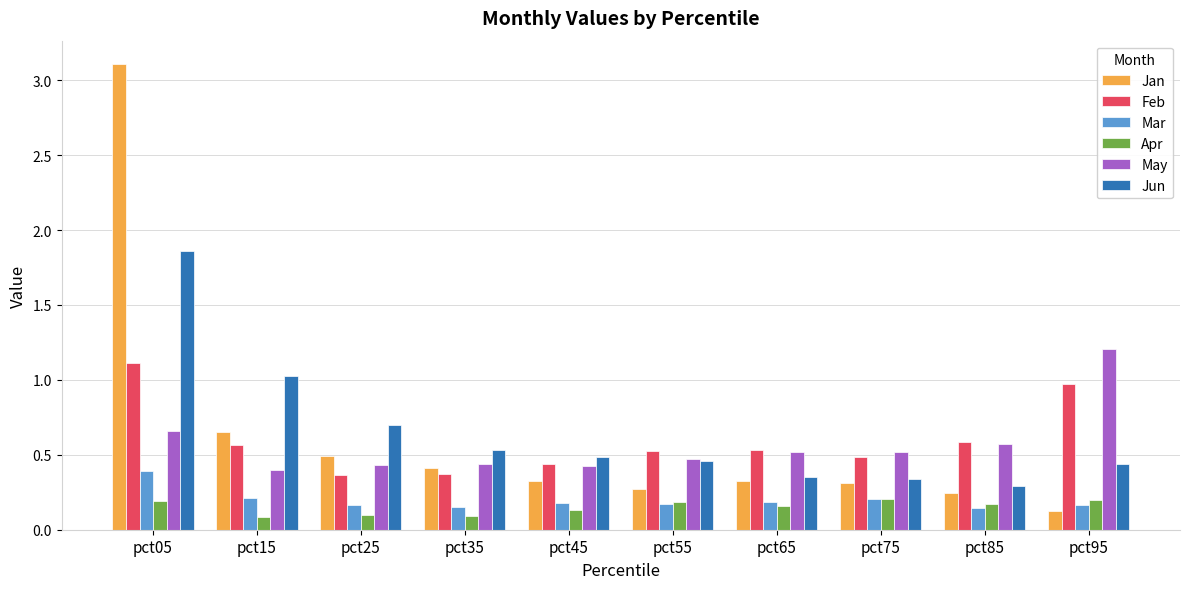

What is the sum of all Apr values?

1.5